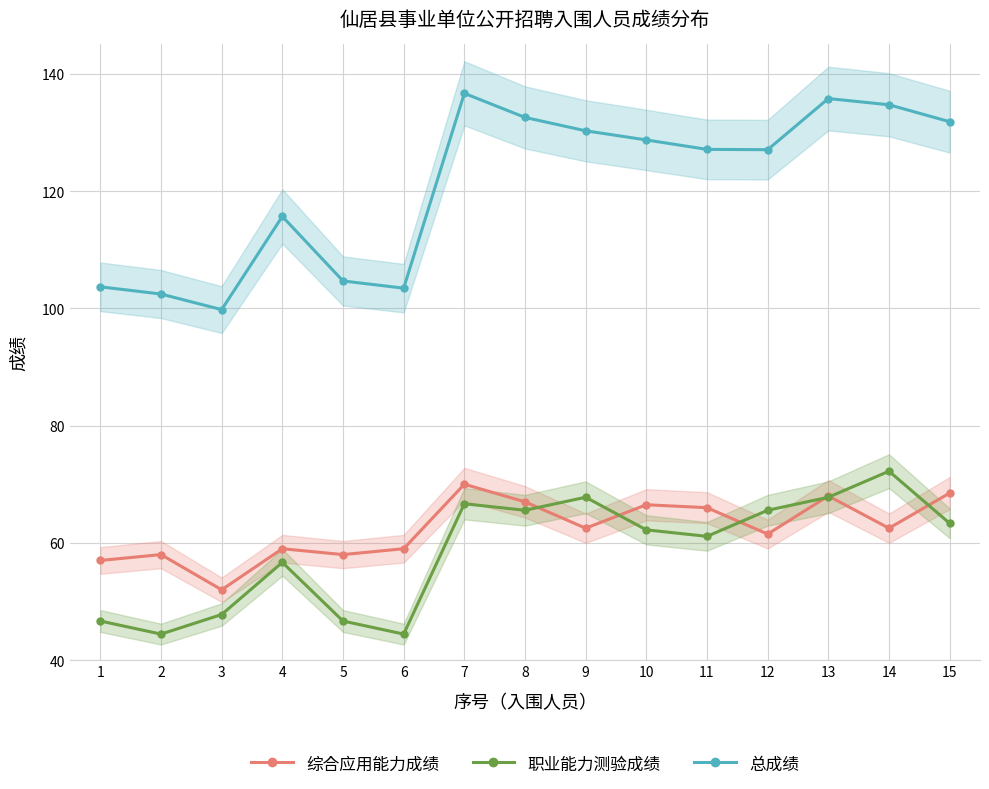

At which label does 综合应用能力成绩 first exceed 62?

7